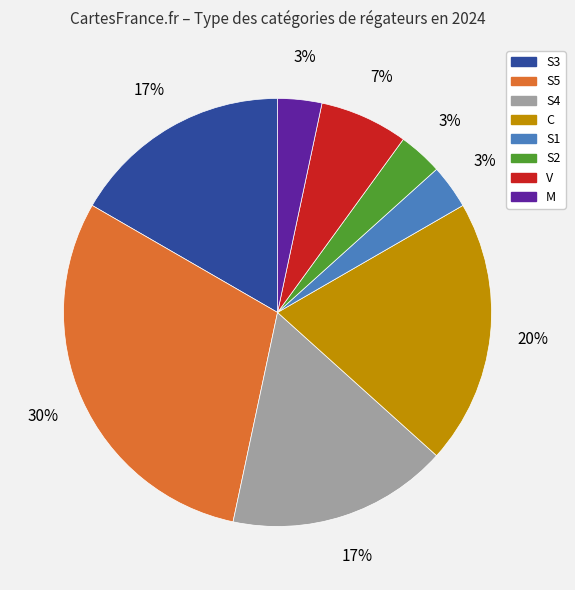

Is there a majority slice in this chart?

No